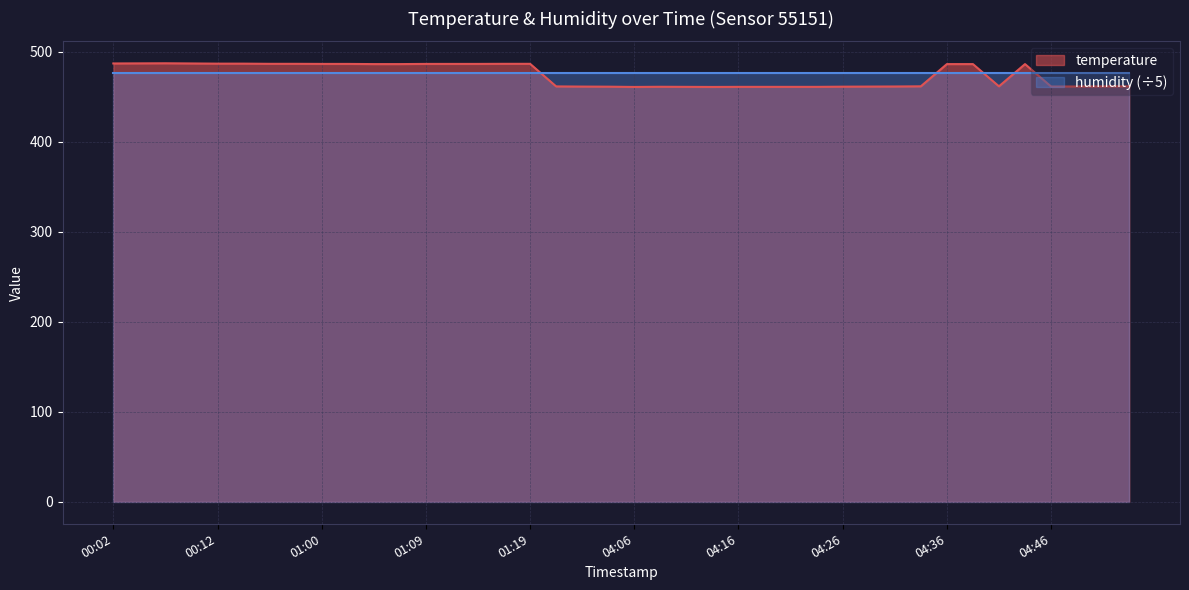

Where does the data first go above 486?

00:02